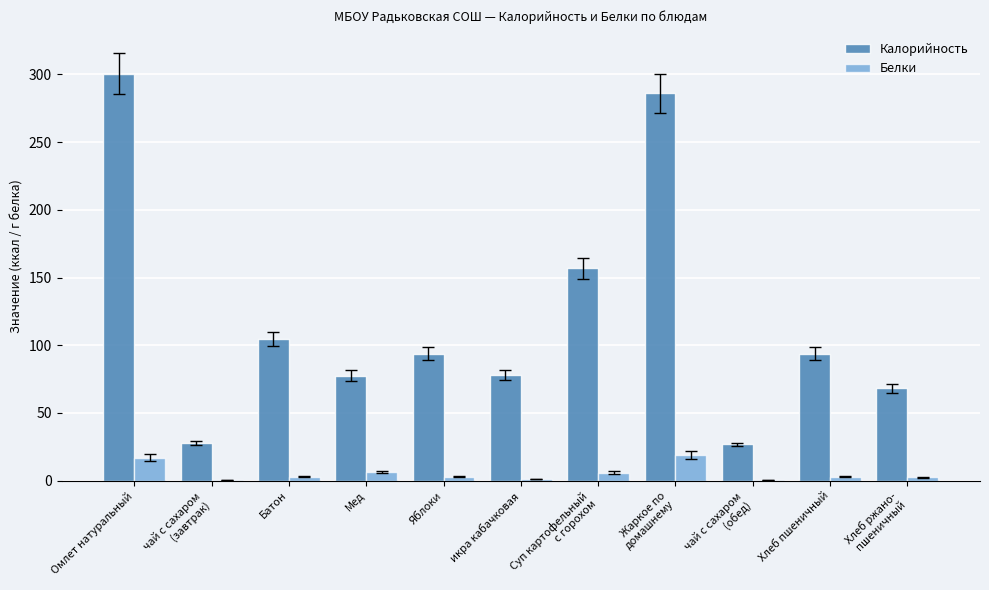

Which series has the largest total across all categories?

Калорийность